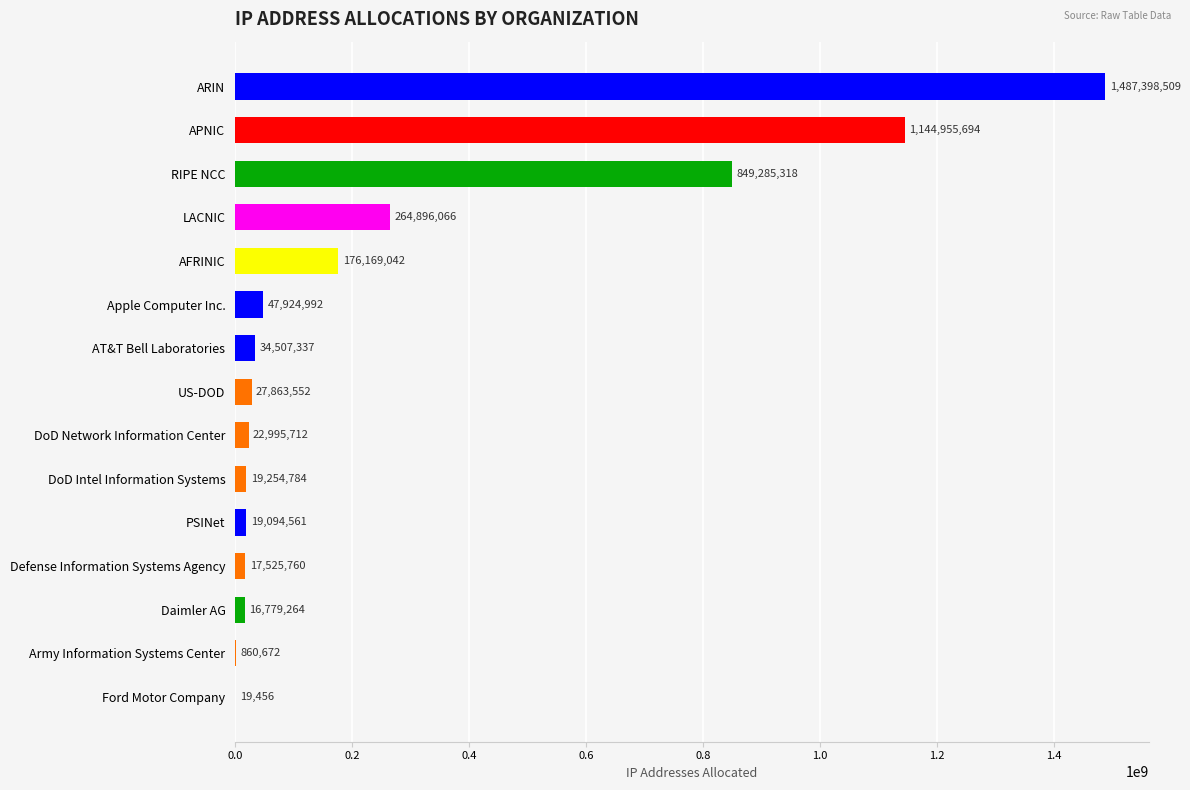

What is the maximum value shown in the chart?

1487398509